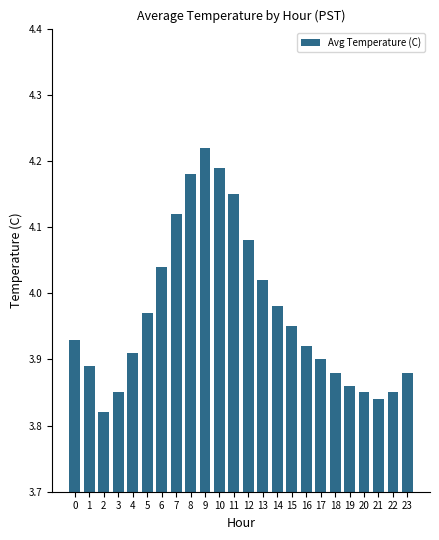

What is the difference between the maximum and minimum values?

0.4